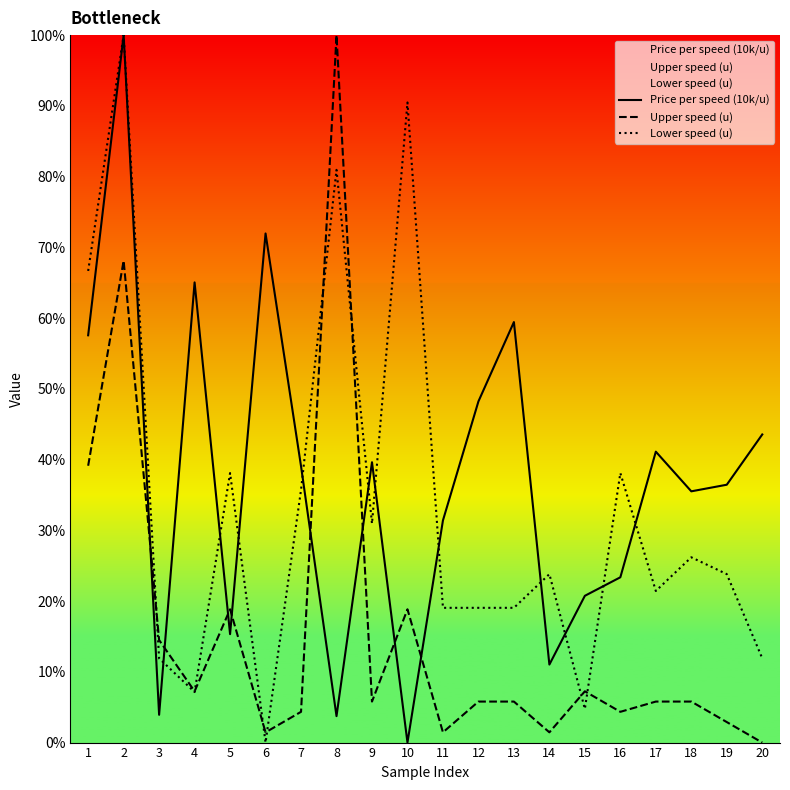

At which label does Lower speed (u) first exceed 23?

1